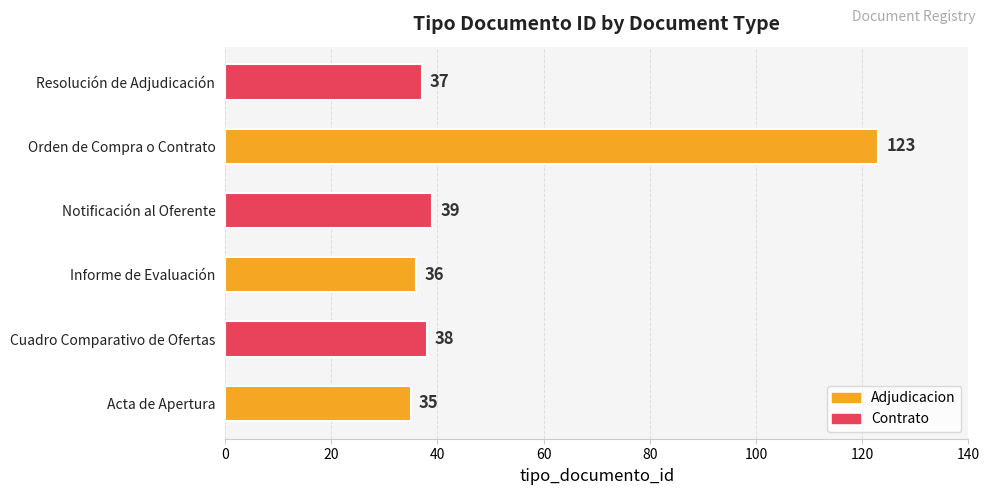

What is the difference between the second highest and second lowest values?

3